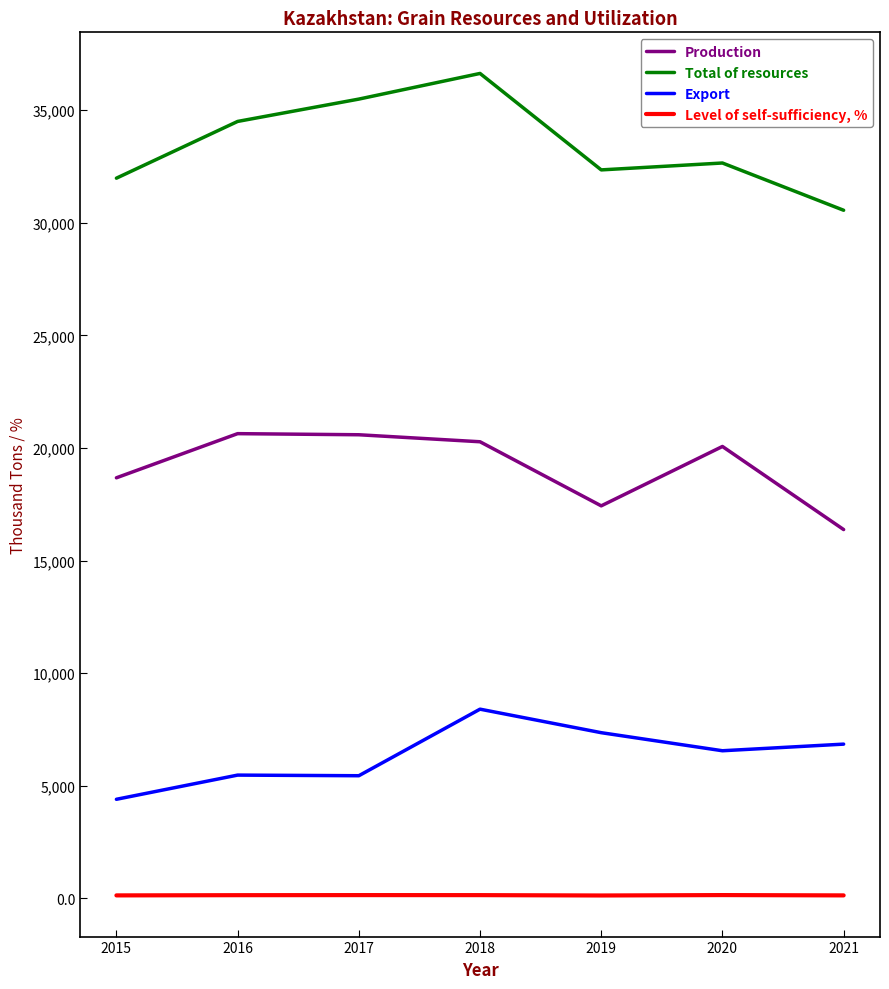

What is the total value across all series at 2018?

65449.3